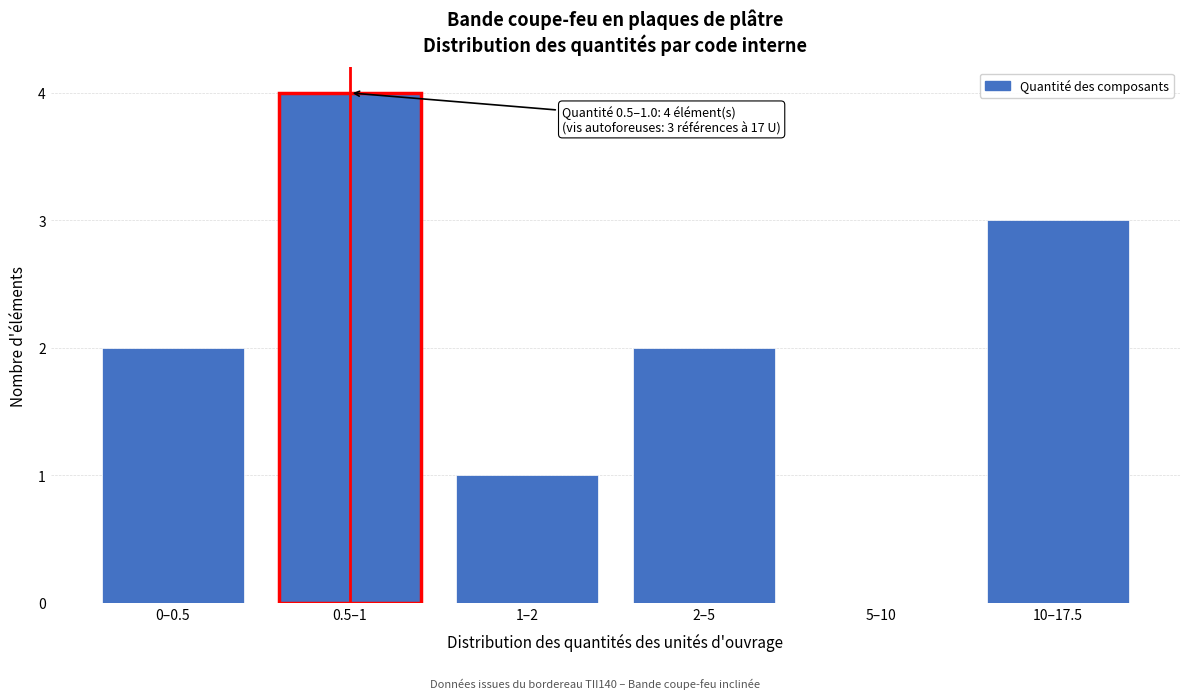

Reading left to right, transcribe all the data shown in this chart.

0–0.5=2	0.5–1=4	1–2=1	2–5=2	5–10=0	10–17.5=3